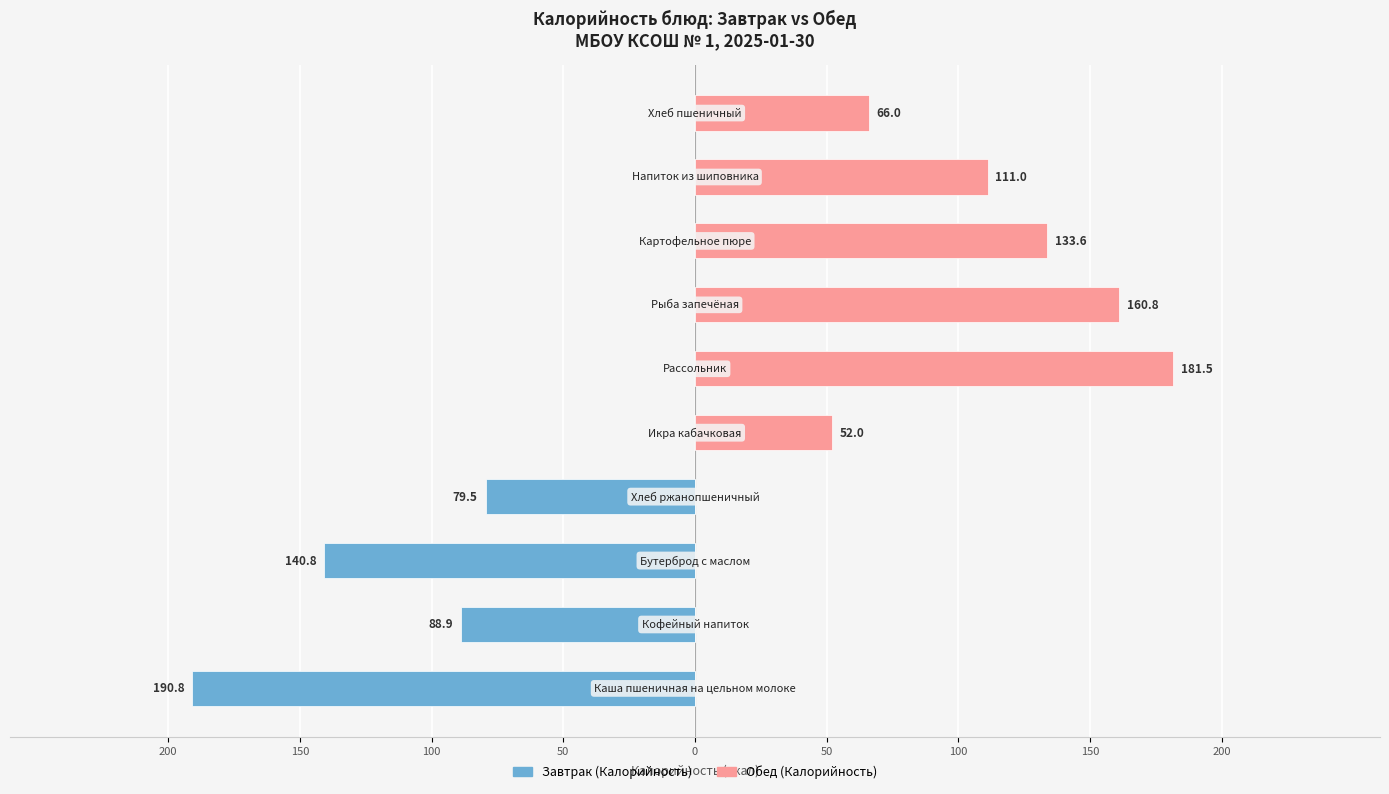

What is the highest value of the Обед (Калорийность) series?

181.5